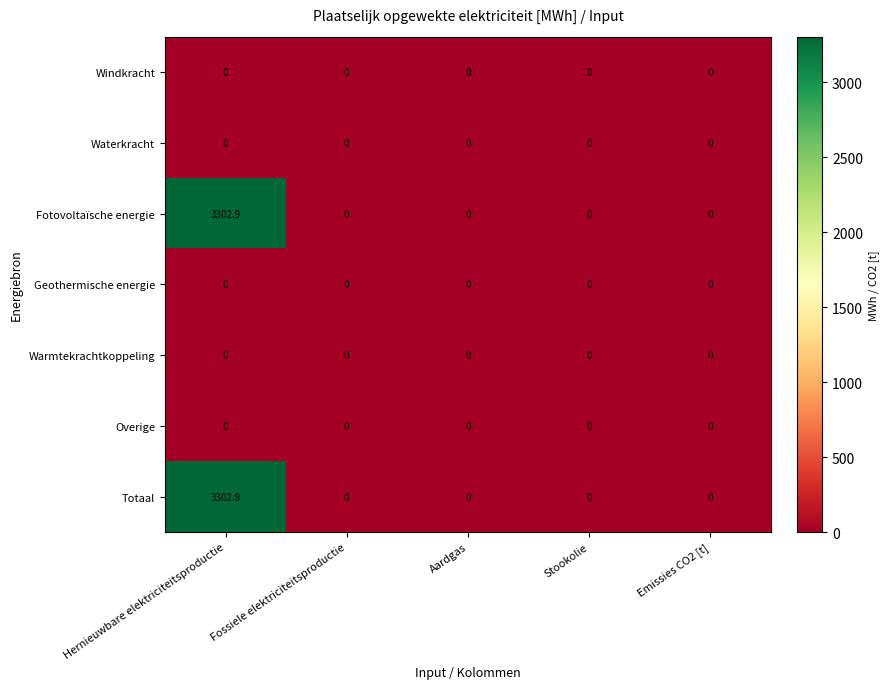

At which category does the chart reach its peak across all series?

Hernieuwbare elektriciteitsproductie